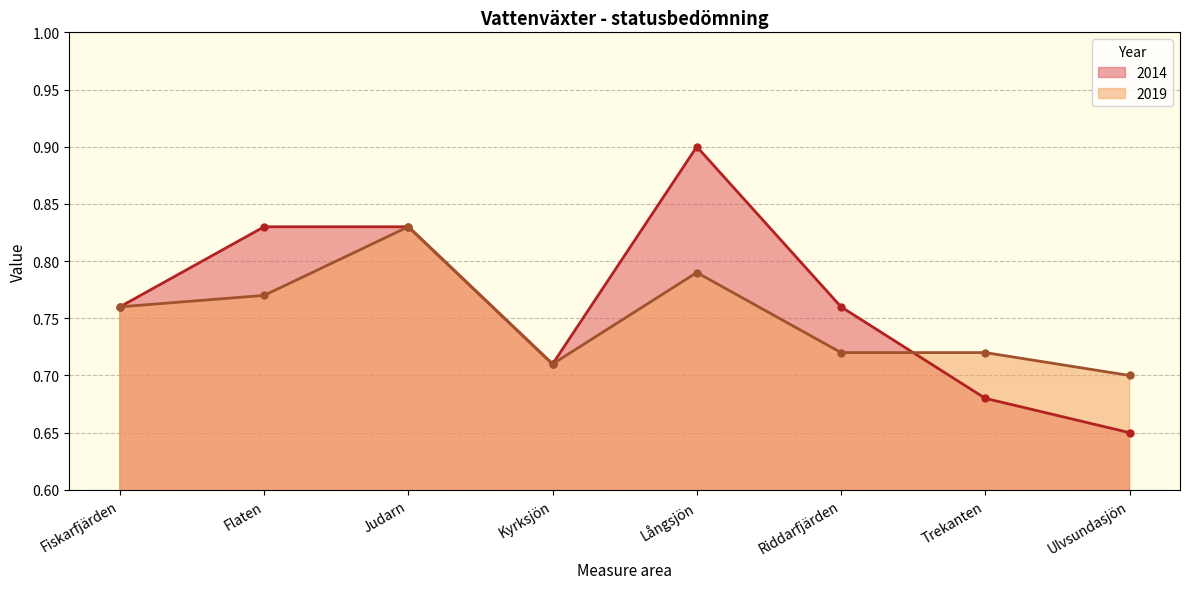

Does the chart have visible grid lines?

Yes